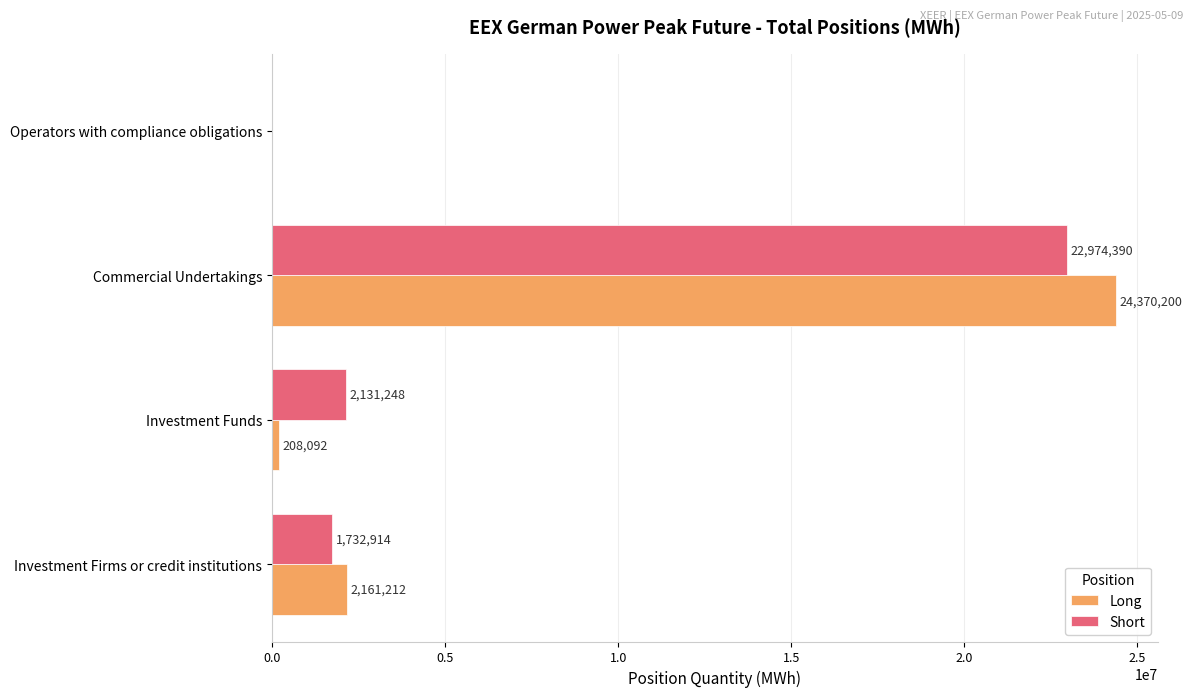

What is the approximate value of Short at Investment Firms or credit institutions?

1732914